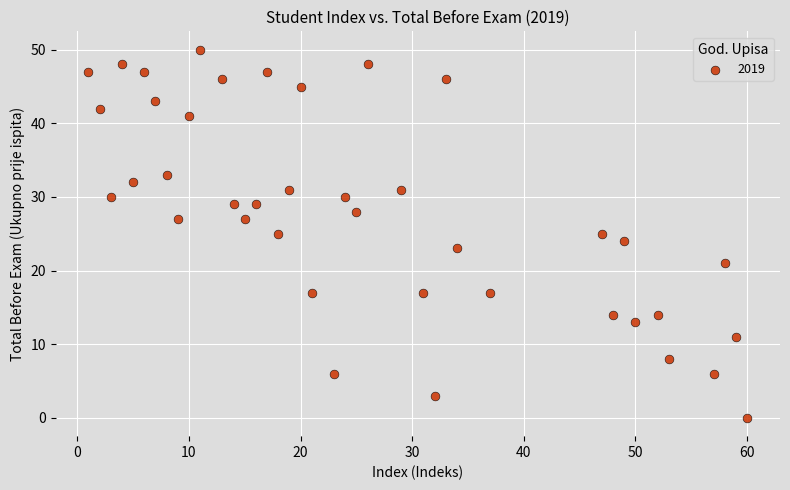

What is the range of X values (max minus min)?

59